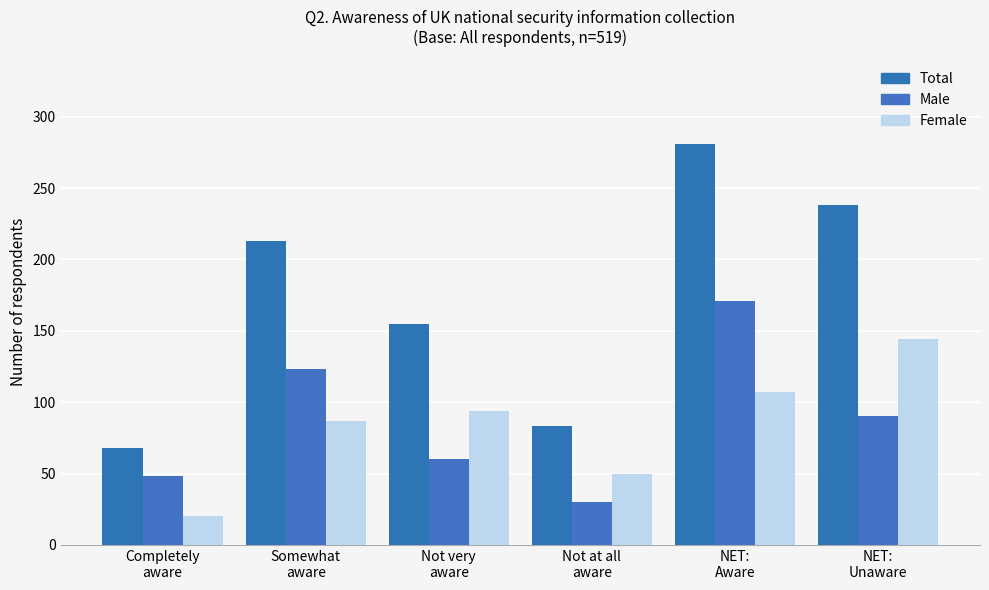

What is the sum of all Female values?

502